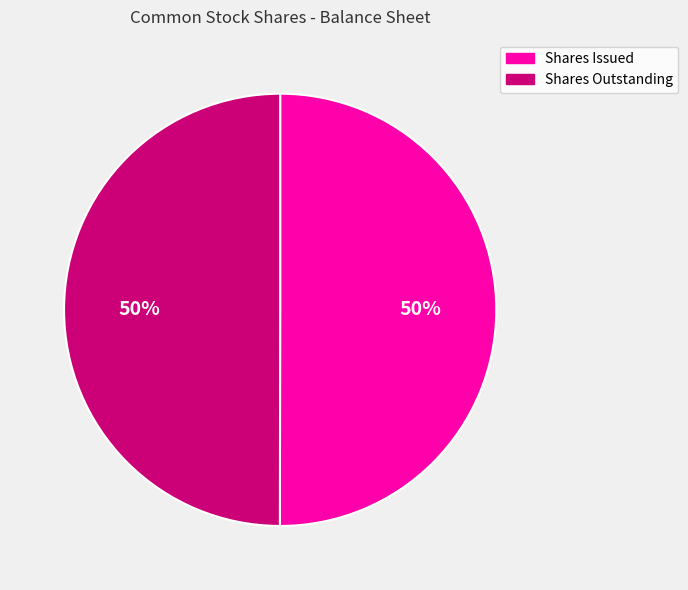

What percentage is the Shares Issued slice, to the nearest percent?

50%